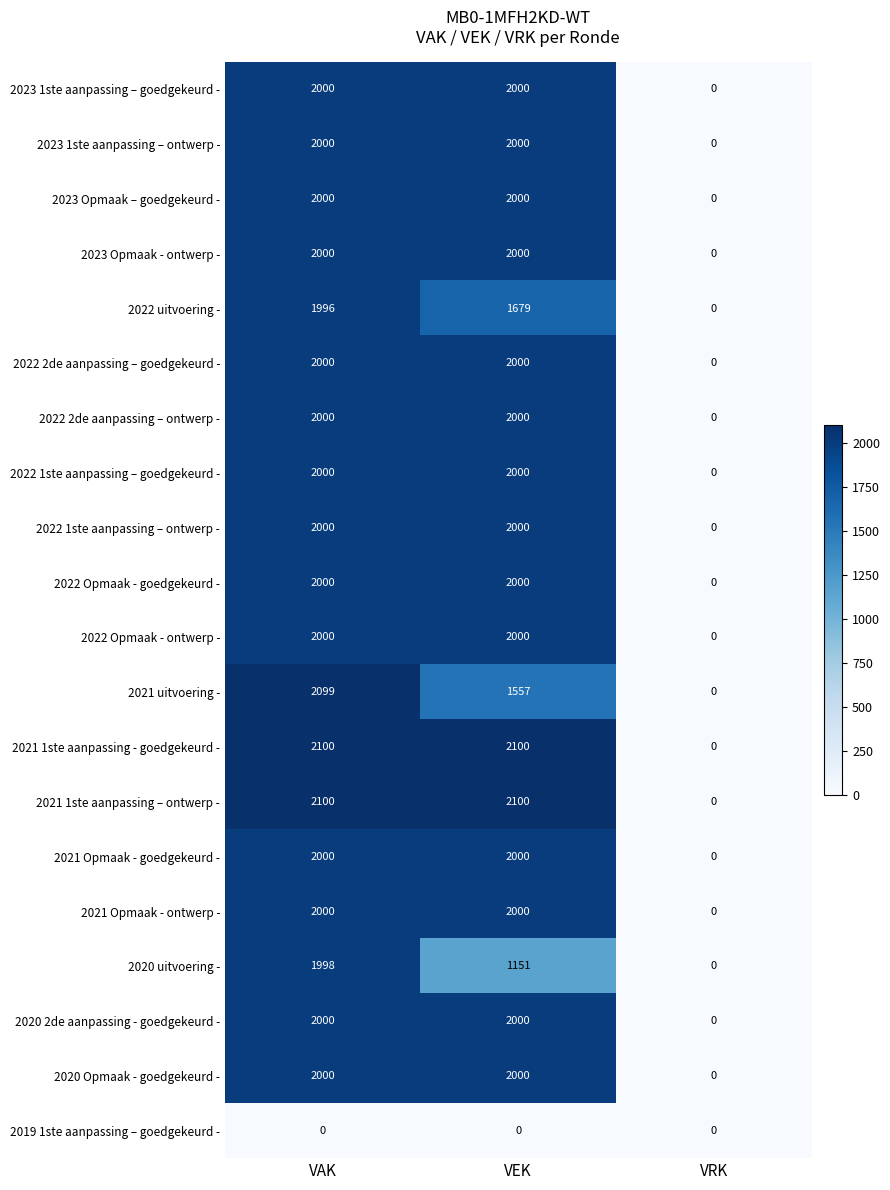

What is the sum of all 2022 2de aanpassing – ontwerp - values?

4000